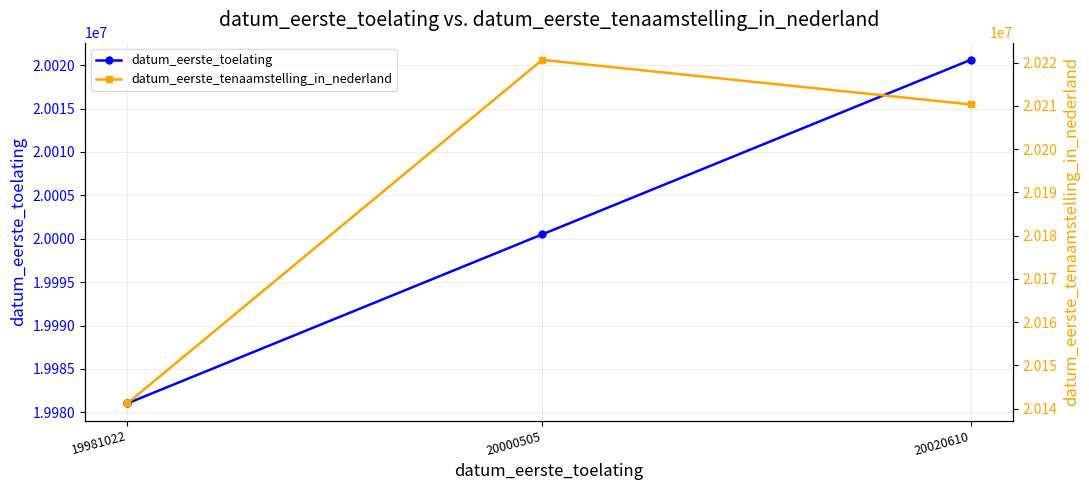

What are all the series names shown in the legend?

datum_eerste_toelating, datum_eerste_tenaamstelling_in_nederland